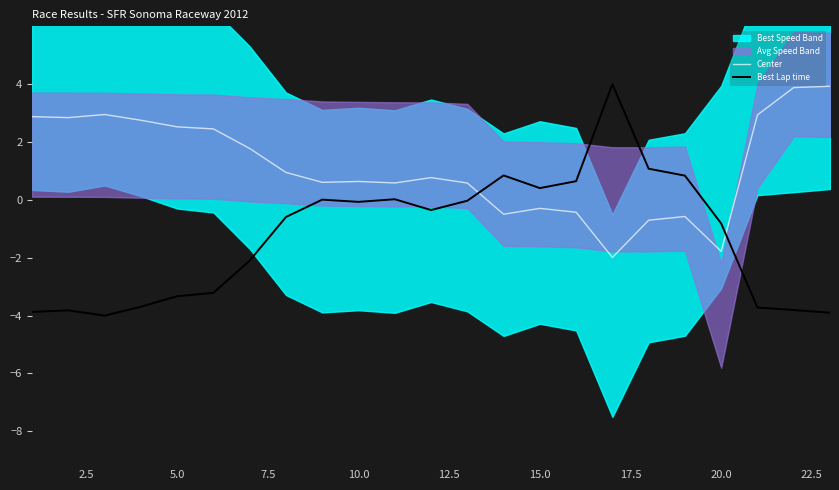

How many categories are shown in the chart?

23